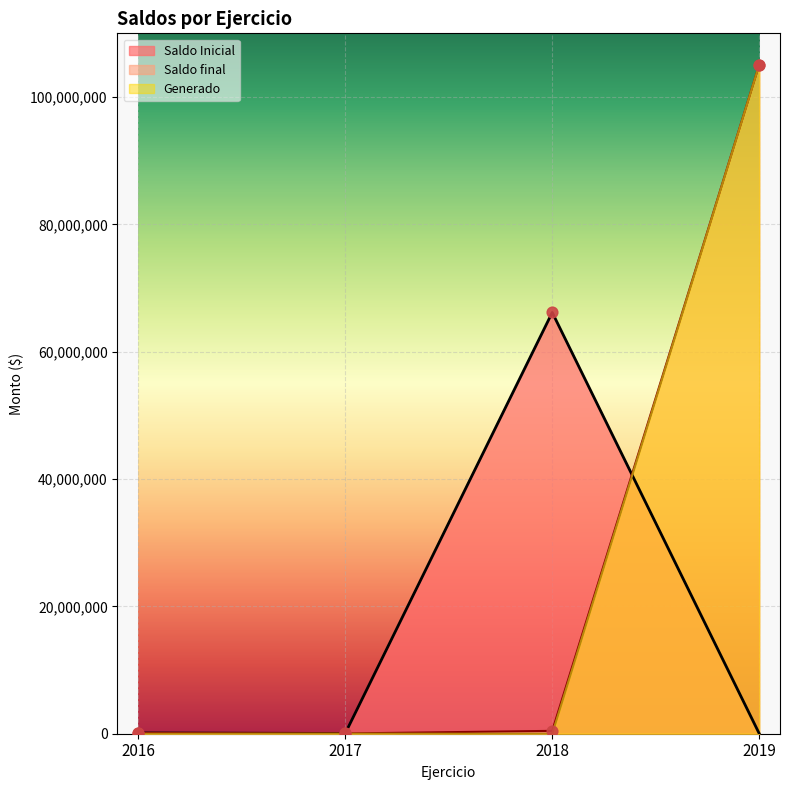

What is the total value across all series at 2016?

237826